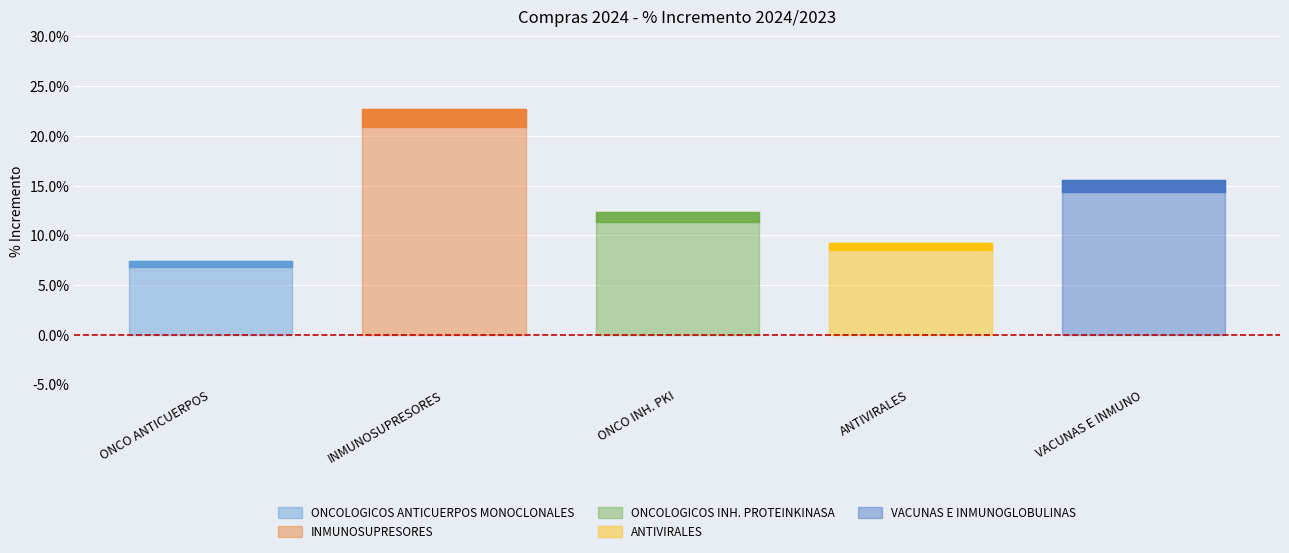

How many values are between 0 and 1?

5